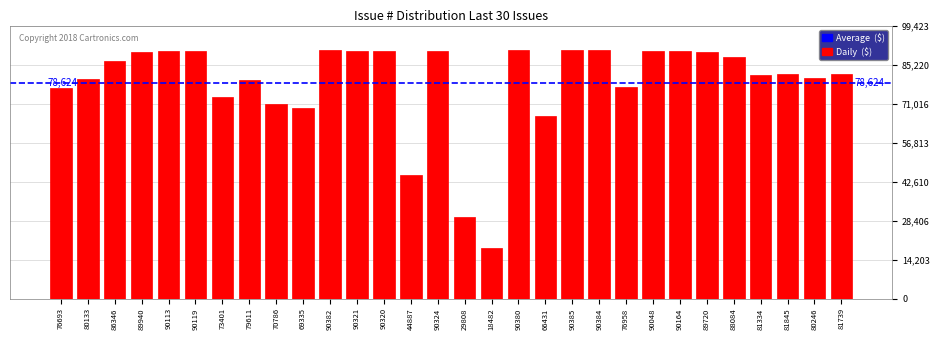

Which category has the lowest value across all series?

18482